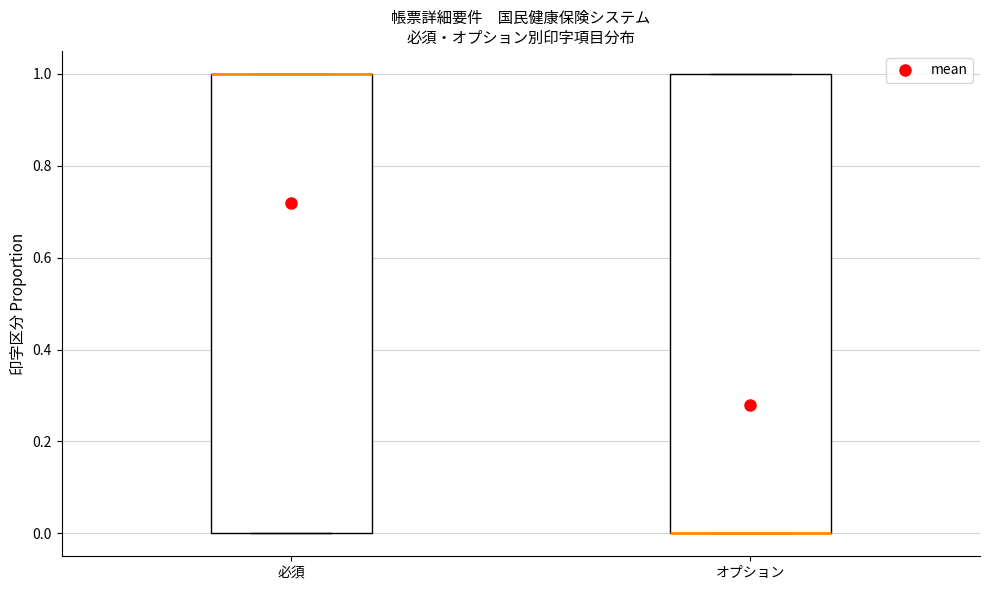

Reading left to right, read every box against the y-axis: the position of its median line, the range the box covers, and the ends of its whiskers. The values are not printed on the chart, so give them approximately, as read against the axis.

必須: median 1 (drawn on the box's upper edge), box 0 to 1, whiskers 0 to 1
オプション: median 0 (drawn on the box's lower edge), box 0 to 1, whiskers 0 to 1